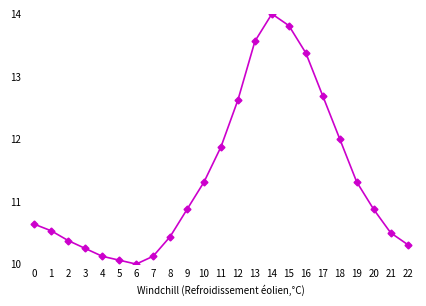

True or false: there are more than 2 points higher than both neighbors.

False